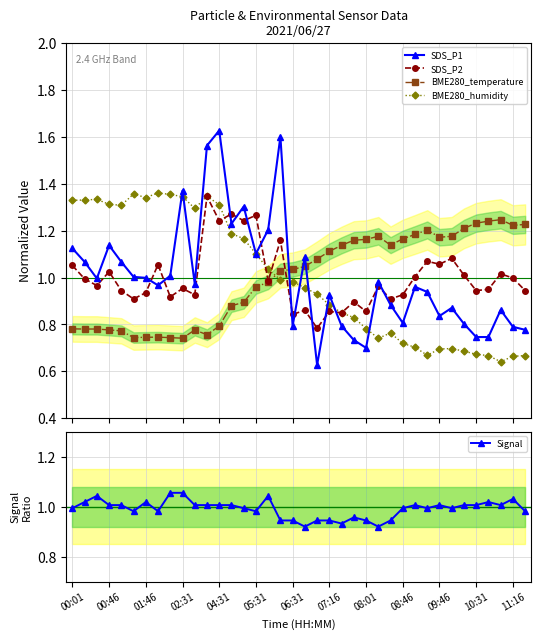

How many data points in BME280_temperature are above 1?

21